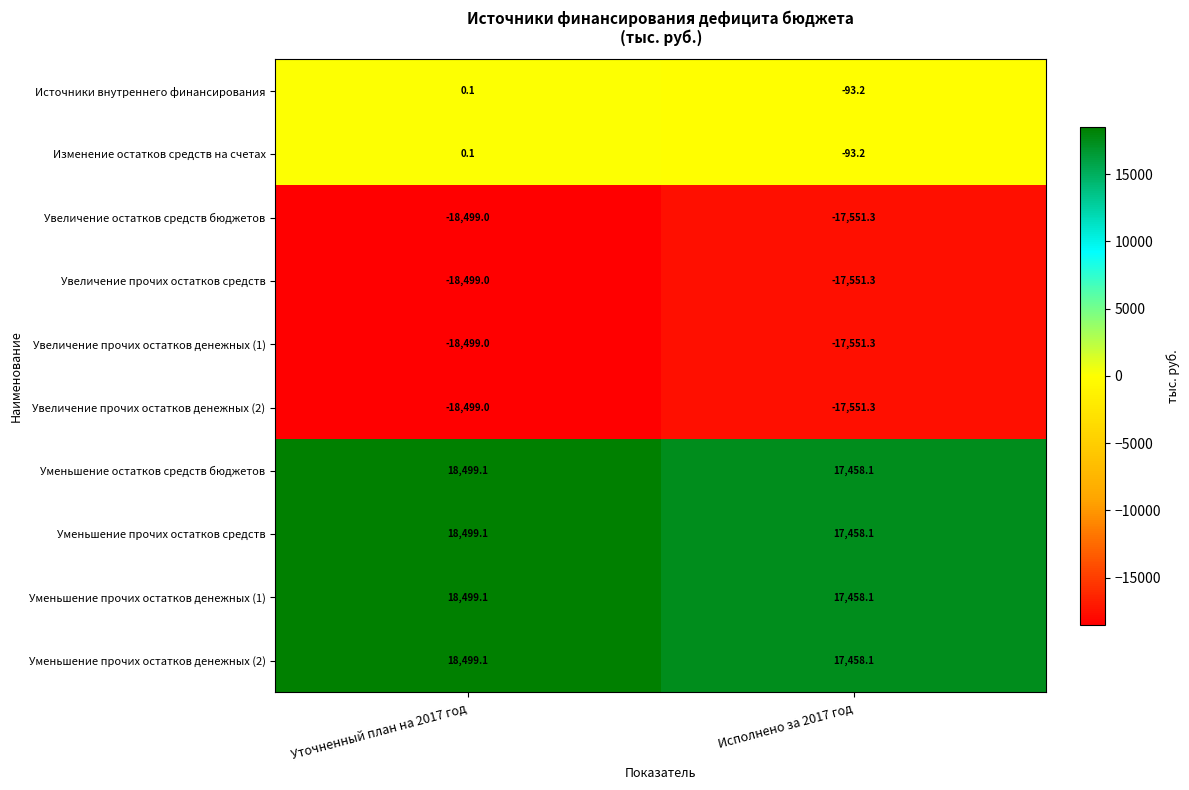

What is the spread (max minus min) of values at Исполнено за 2017 год?

35009.4